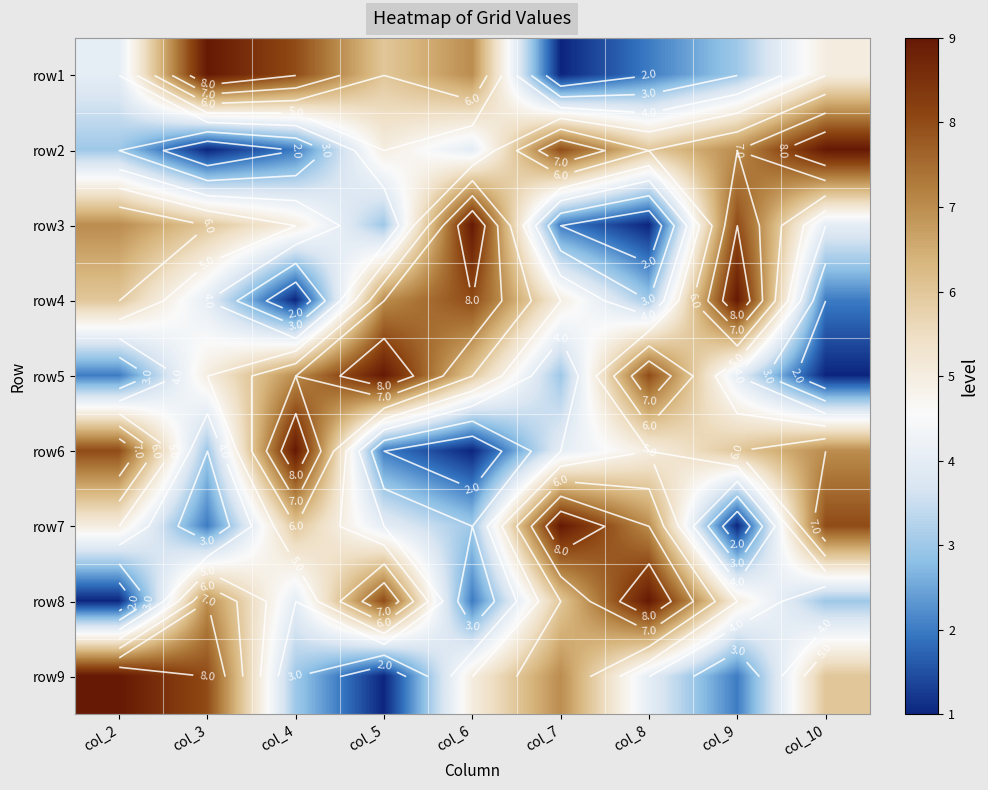

What is the average value of the row8 series?

5